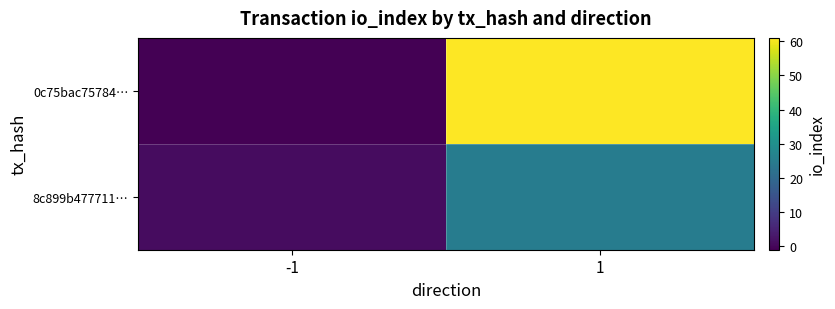

What is the difference between the 0c75bac75784… values at 1 and -1?

62